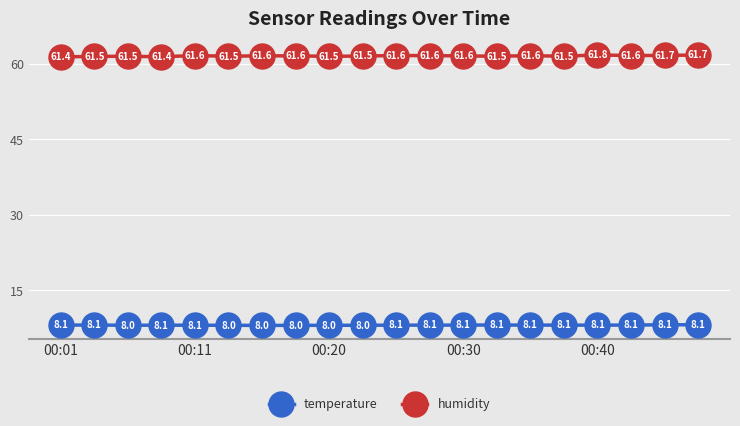

True or false: humidity and temperature intersect in this chart.

False